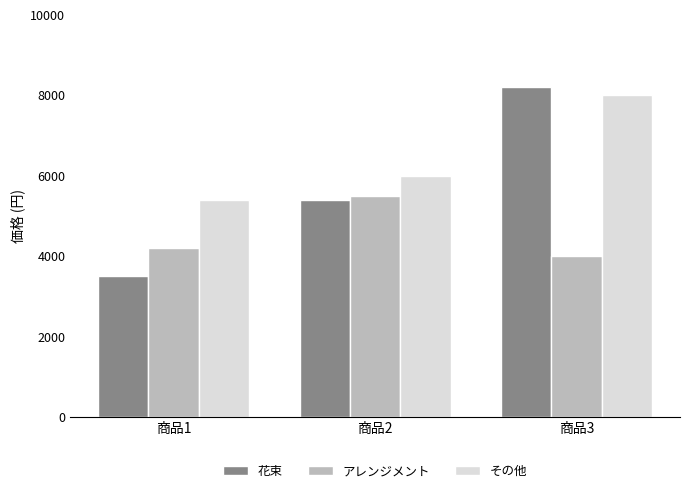

How many data points in 花束 are less than 5400?

1